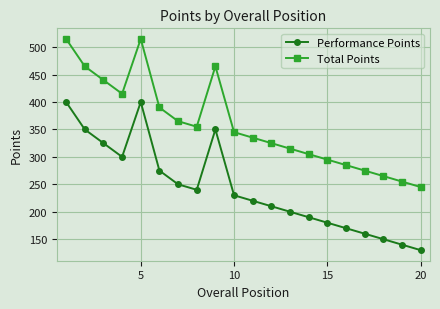

What is the smallest value displayed?

130